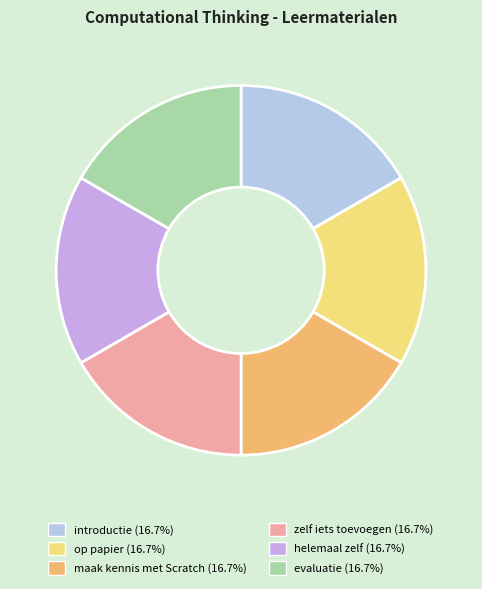

Approximately how many times larger is the value at introductie compared to maak kennis met Scratch?

1.0